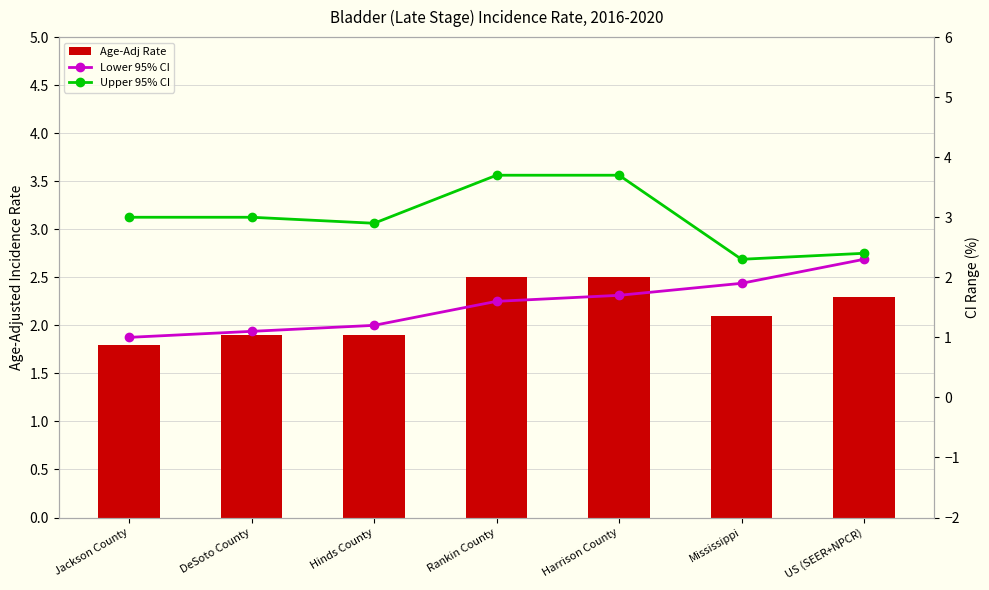

What position from the left is US (SEER+NPCR)?

7